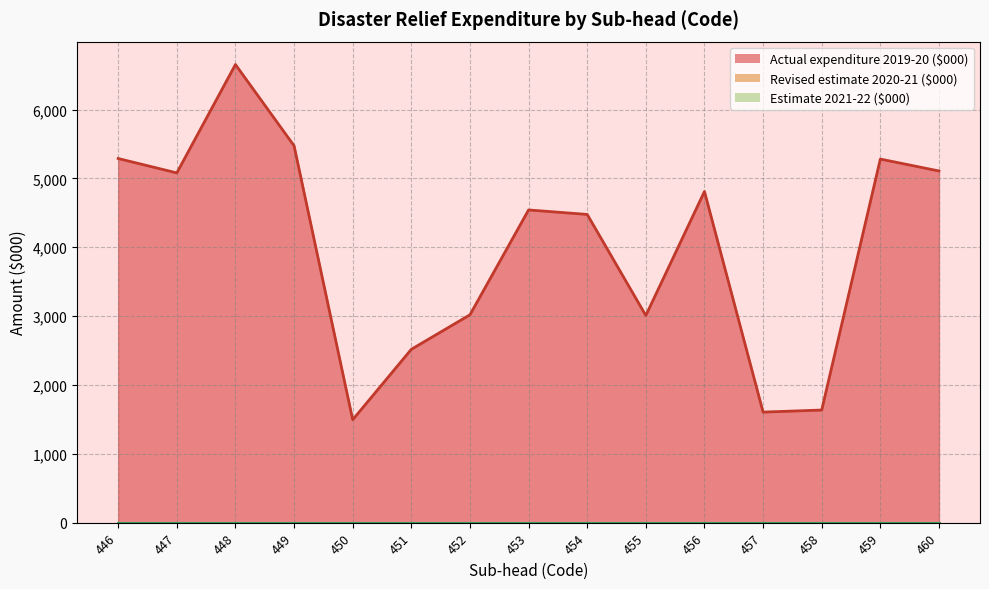

Reading right to left, extract all data points from this chart.

Actual expenditure 2019-20 ($000): 14=5108	13=5281	12=1636	11=1606	10=4810	9=3009	8=4477	7=4542	6=3019	5=2518	4=1495	3=5474	2=6654	1=5080	0=5289
Revised estimate 2020-21 ($000): 14=0	13=0	12=0	11=0	10=0	9=0	8=0	7=0	6=0	5=0	4=0	3=0	2=0	1=0	0=0
Estimate 2021-22 ($000): 14=0	13=0	12=0	11=0	10=0	9=0	8=0	7=0	6=0	5=0	4=0	3=0	2=0	1=0	0=0